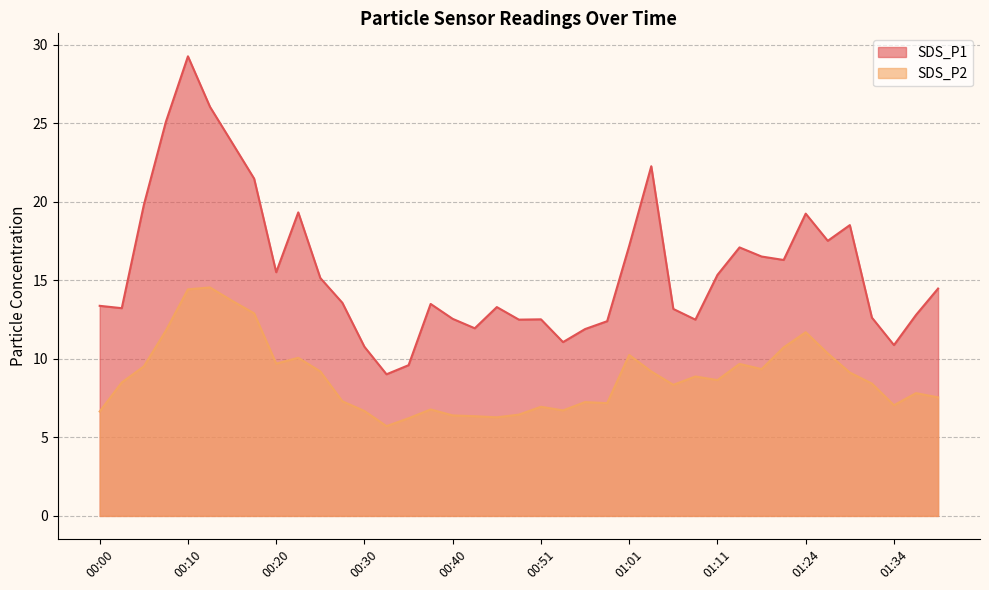

Is the value of SDS_P1 at 00:35 greater than the value of SDS_P2 at 00:30?

Yes